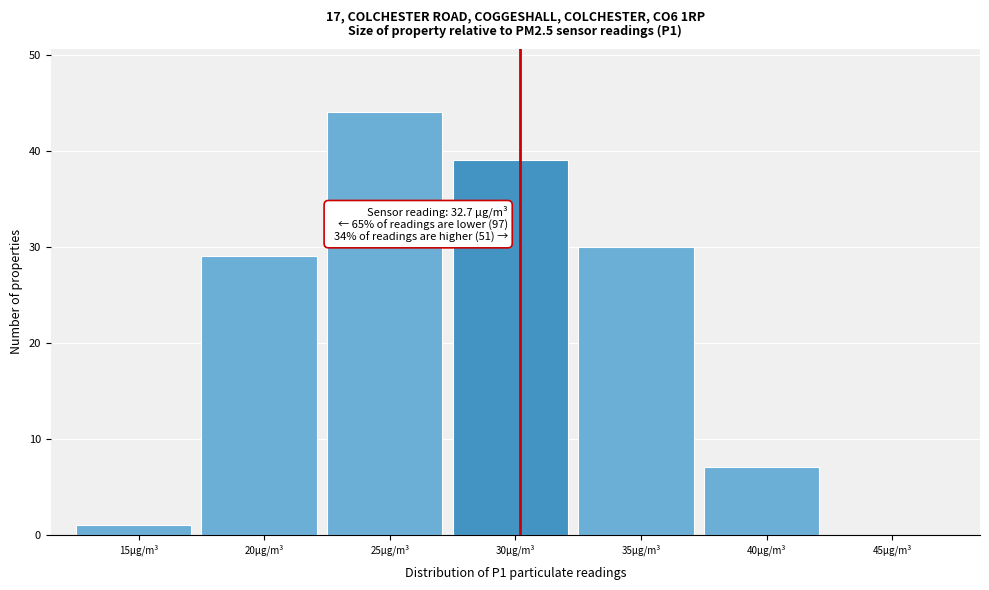

Reading right to left, extract all data points from this chart.

45µg/m³=0	40µg/m³=7	35µg/m³=30	30µg/m³=39	25µg/m³=44	20µg/m³=29	15µg/m³=1